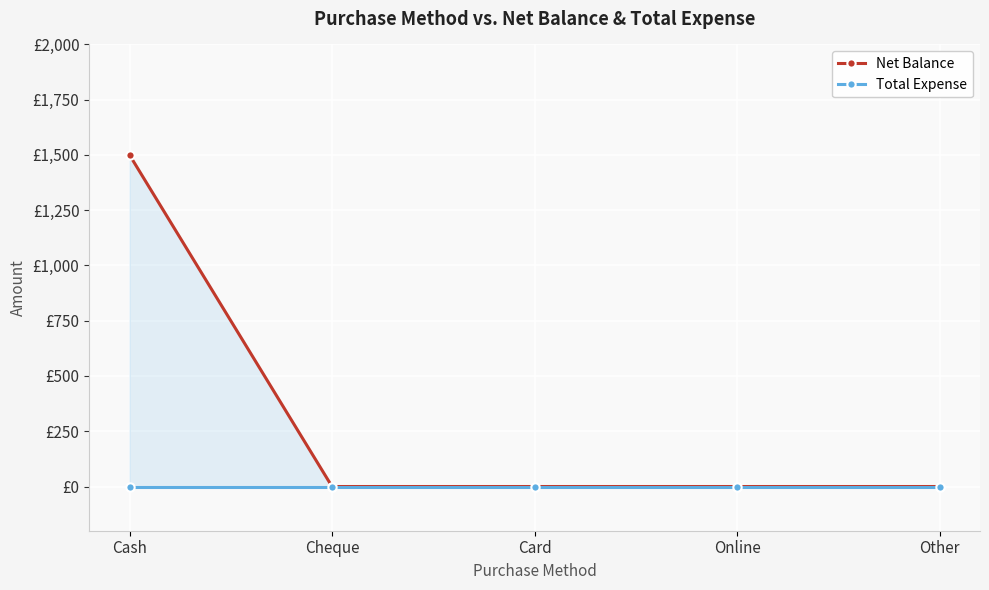

How many positive values does the Net Balance series have?

1